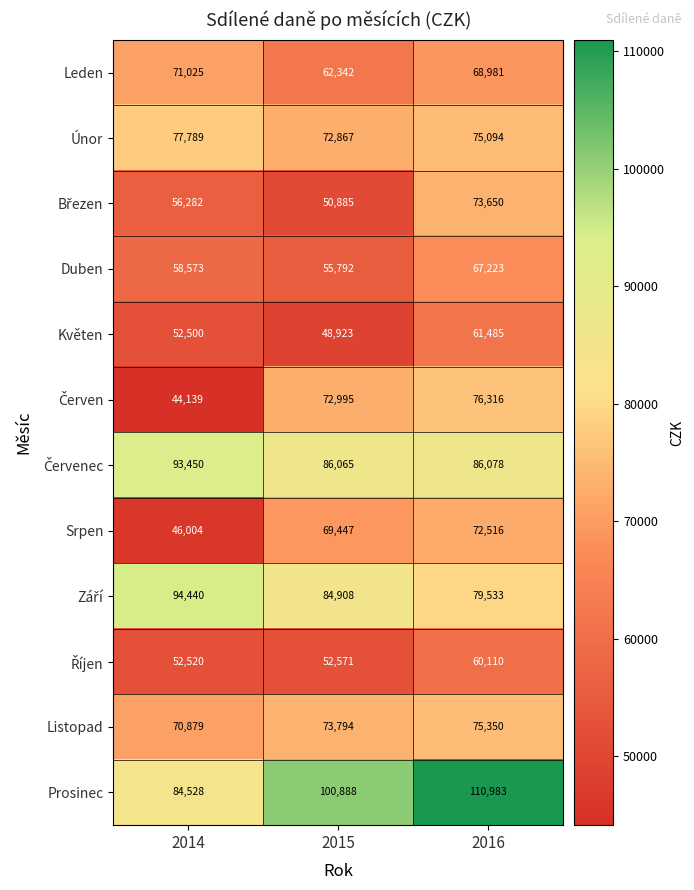

What is the difference between the maximum and minimum values in the Leden series?

8683